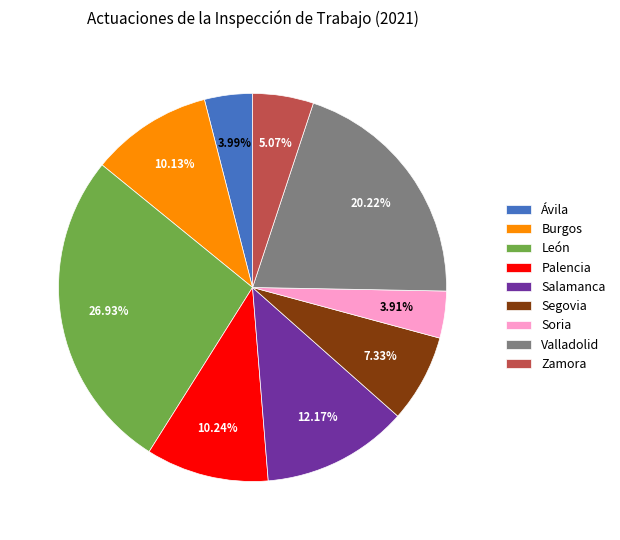

To the nearest percent, what portion does Zamora represent?

5%